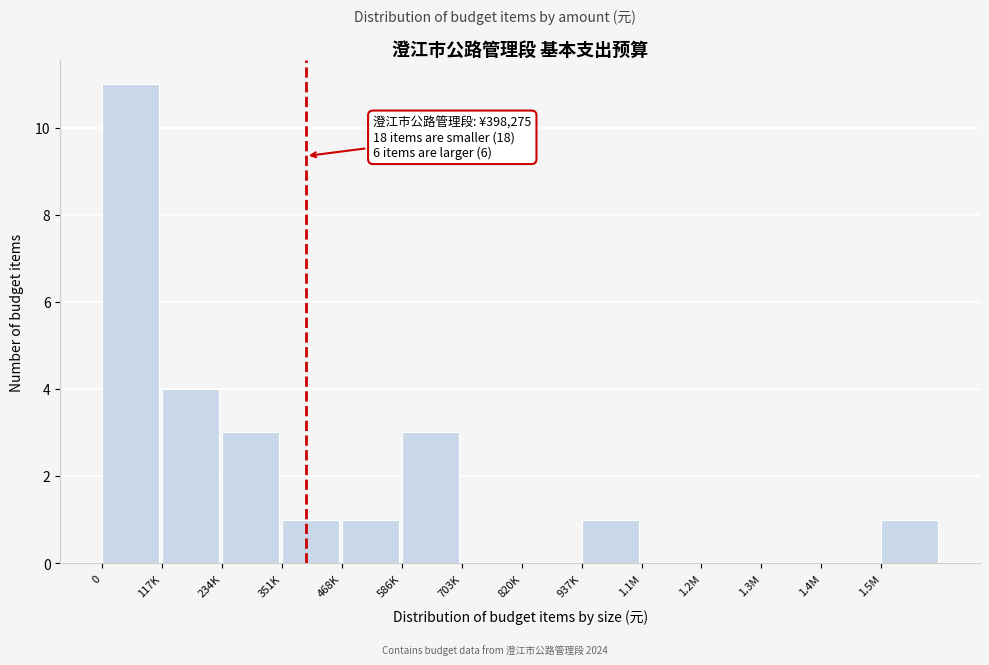

Reading right to left, list all the values displayed in this chart.

1.5M=1	1.4M=0	1.3M=0	1.2M=0	1.1M=0	937K=1	820K=0	703K=0	586K=3	468K=1	351K=1	234K=3	117K=4	0=11